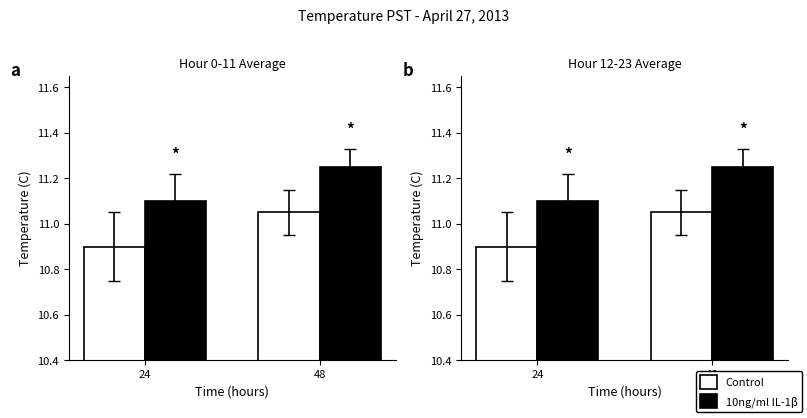

At how many categories does at least one series exceed 11?

2